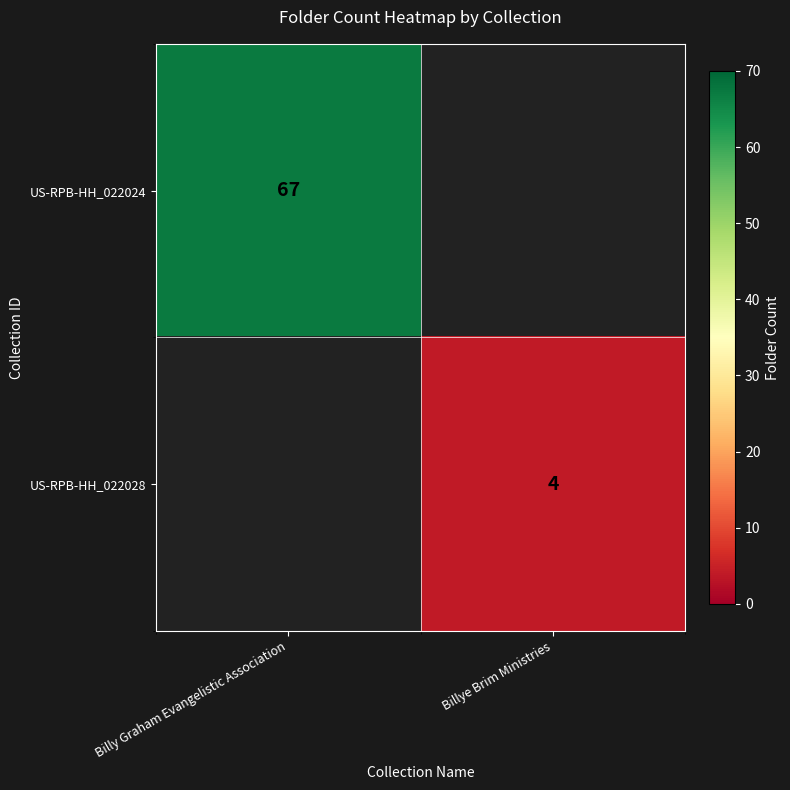

Count the number of data series in this chart.

2